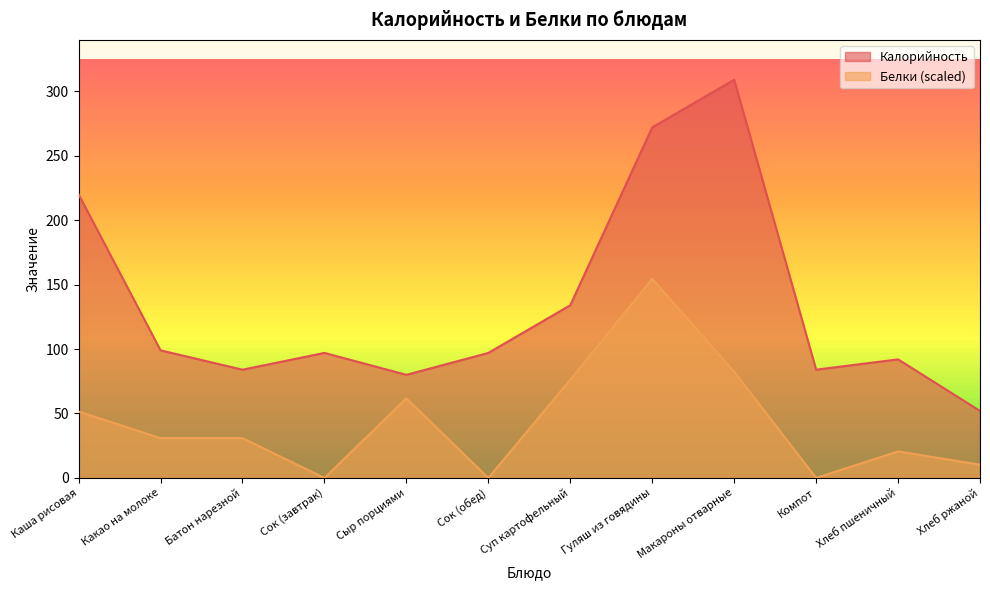

Rank the categories by Белки value from highest to lowest.

Гуляш из говядины, Макароны отварные, Суп картофельный, Сыр порциями, Каша рисовая, Какао на молоке, Батон нарезной, Хлеб пшеничный, Хлеб ржаной, Сок (завтрак), Сок (обед), Компот